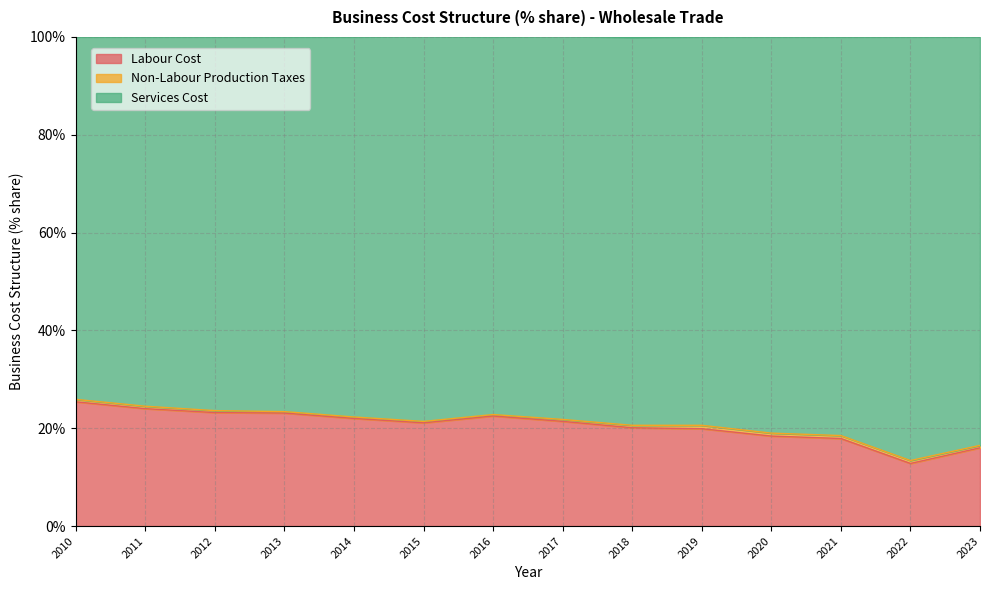

At which label does Labour Cost reach its minimum?

2022